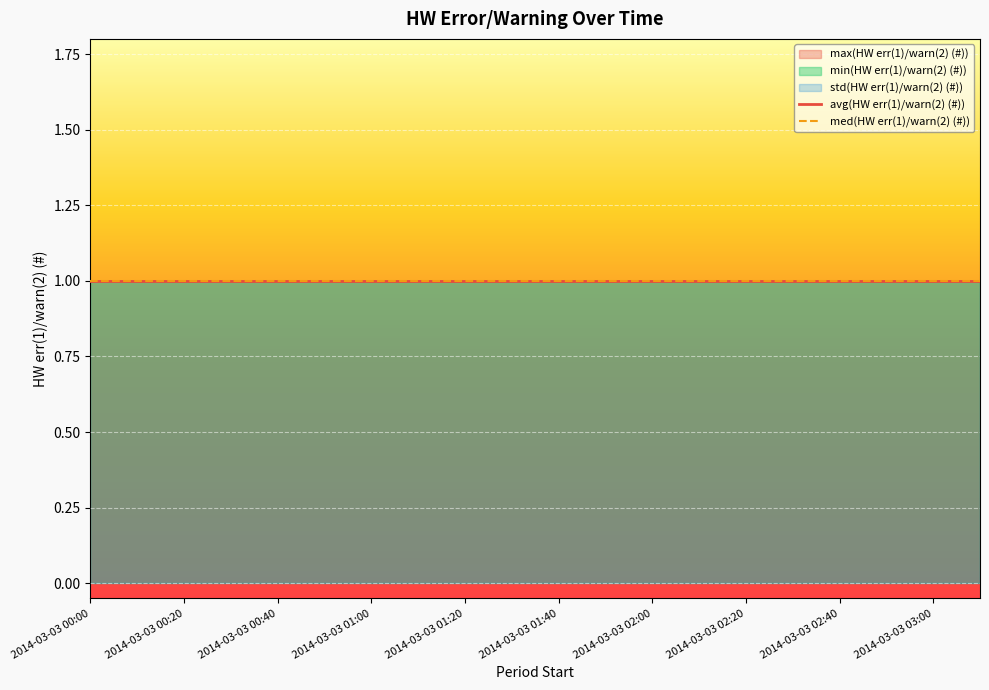

At how many categories does at least one series exceed 0?

20